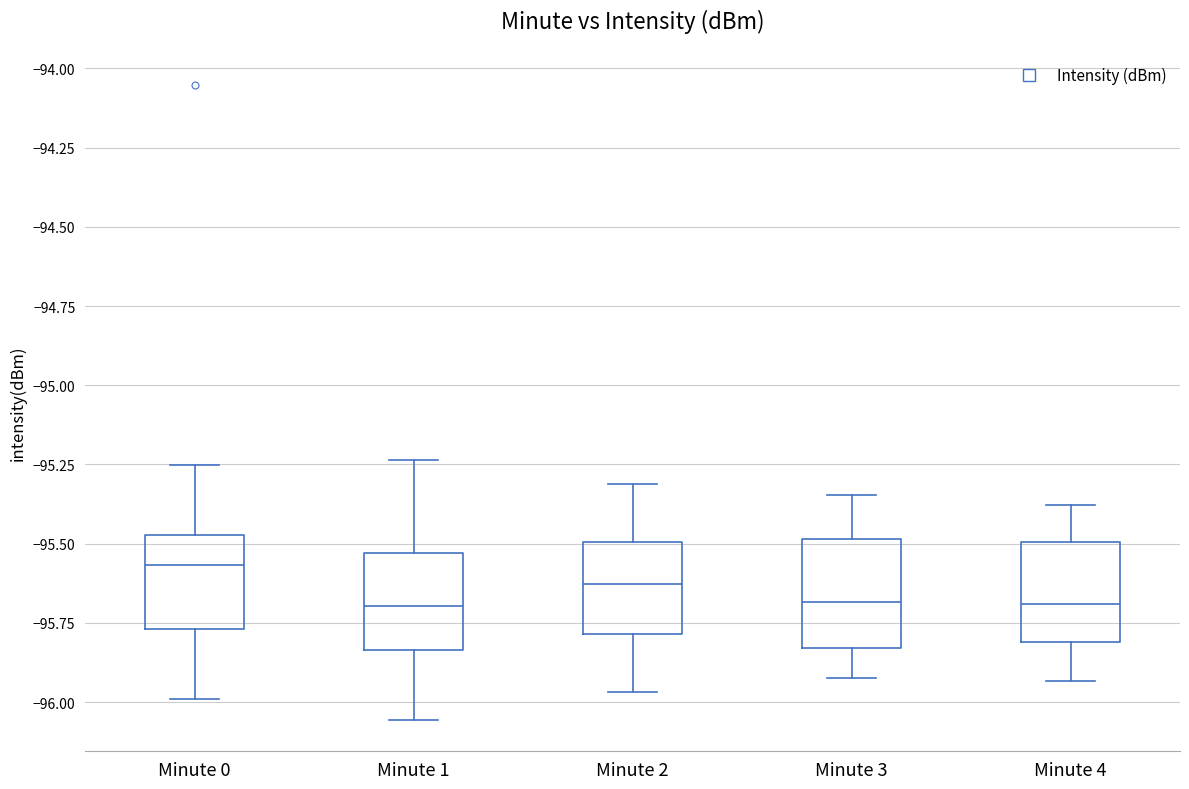

Reading left to right, read every box against the y-axis: the position of its median line, the range the box covers, and the ends of its whiskers. The values are not printed on the chart, so give them approximately, as read against the axis.

Minute 0: median -95.55, box -95.75 to -95.45, whiskers -96.00 to -95.25
Minute 1: median -95.70, box -95.85 to -95.55, whiskers -96.05 to -95.25
Minute 2: median -95.65, box -95.80 to -95.50, whiskers -95.95 to -95.30
Minute 3: median -95.70, box -95.85 to -95.50, whiskers -95.90 to -95.35
Minute 4: median -95.70, box -95.80 to -95.50, whiskers -95.95 to -95.40